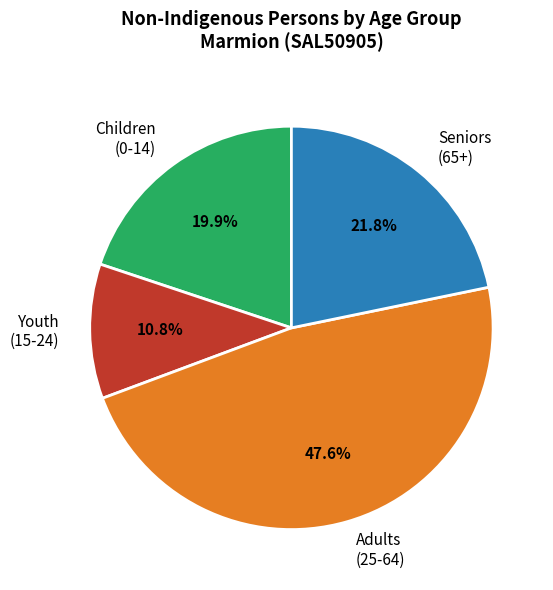

Which slice is the largest?

Adults (25-64)